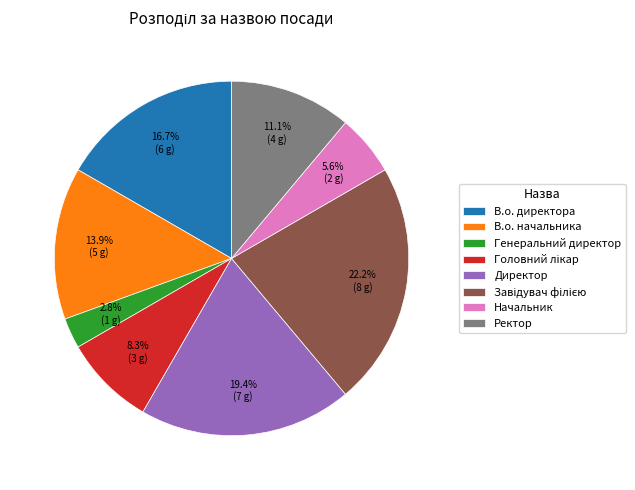

What is the total percentage of Генеральний директор and Директор?

22.2%